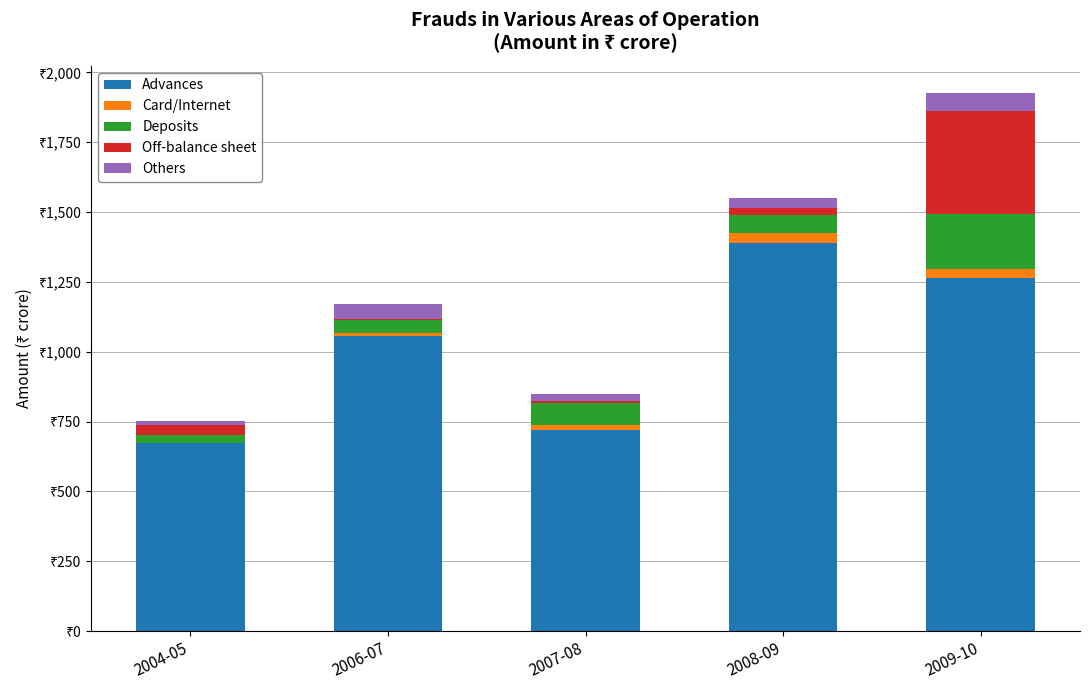

What is the total value across all series at 2009-10?

1927